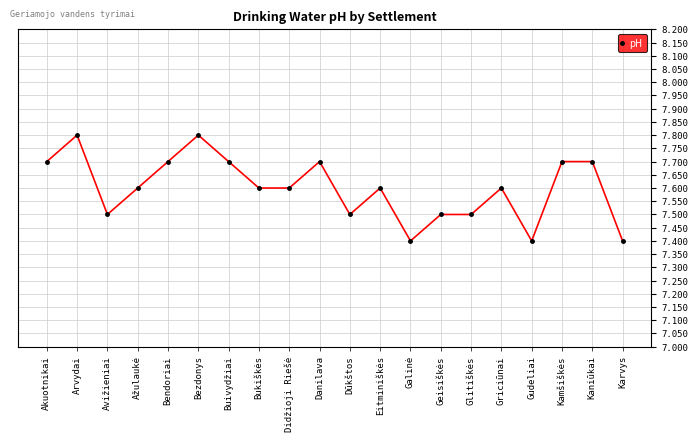

True or false: the data shows 7.5 at Glitiškės.

True